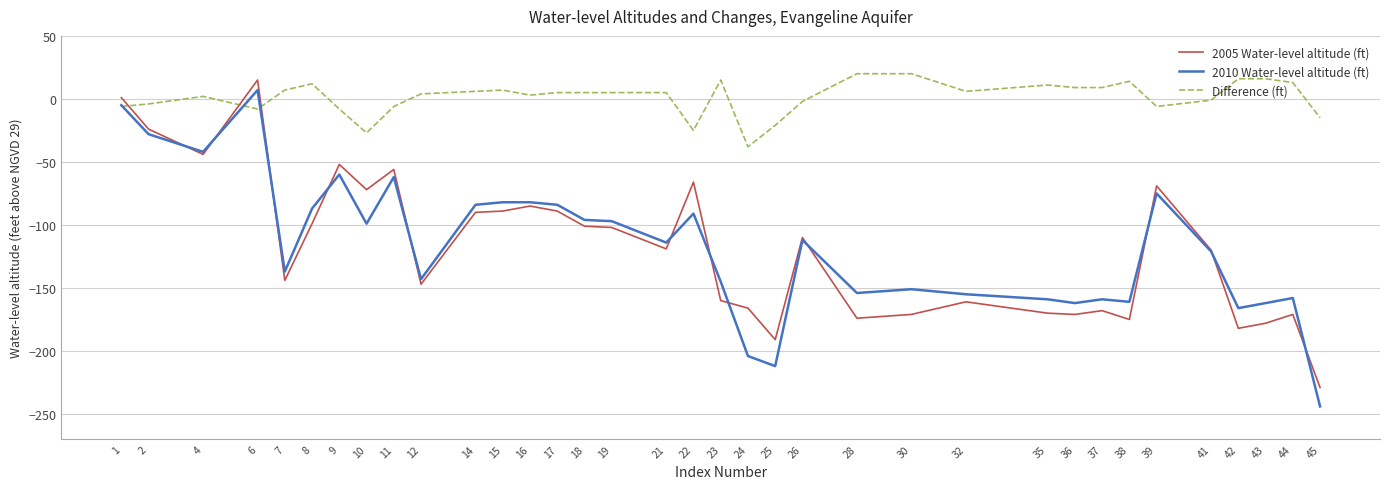

What is the minimum value shown in the chart?

-244